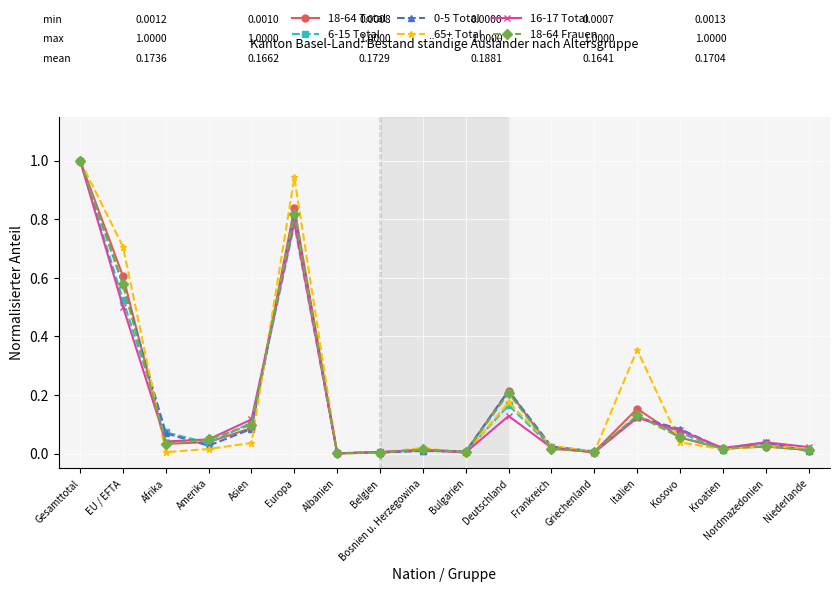

What is the label of the 1st point from the right?

Niederlande